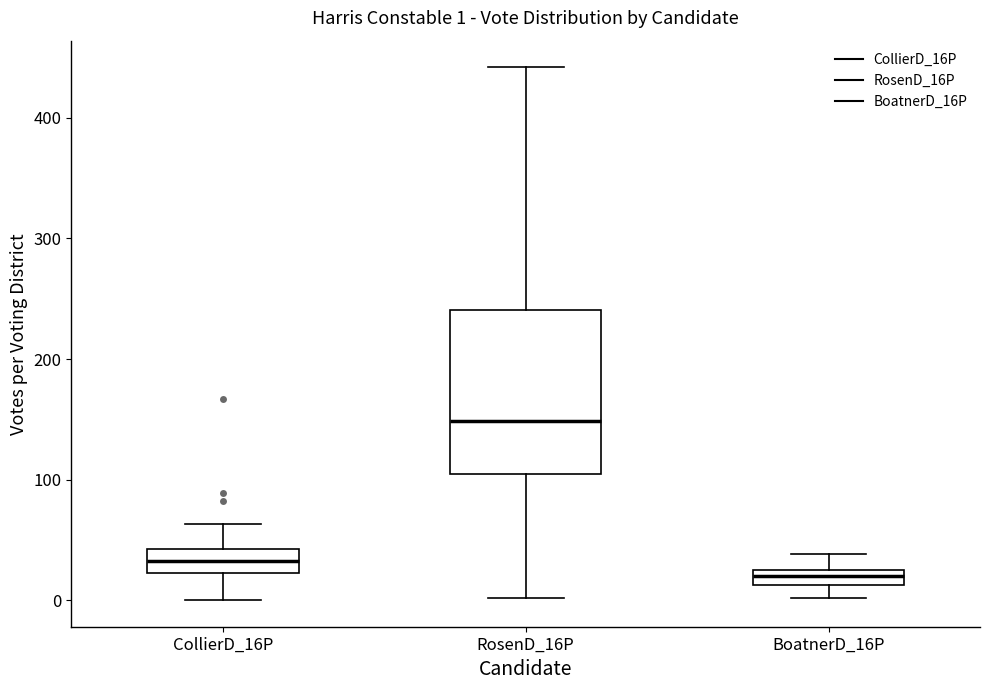

Which box has the lowest median line?

BoatnerD_16P